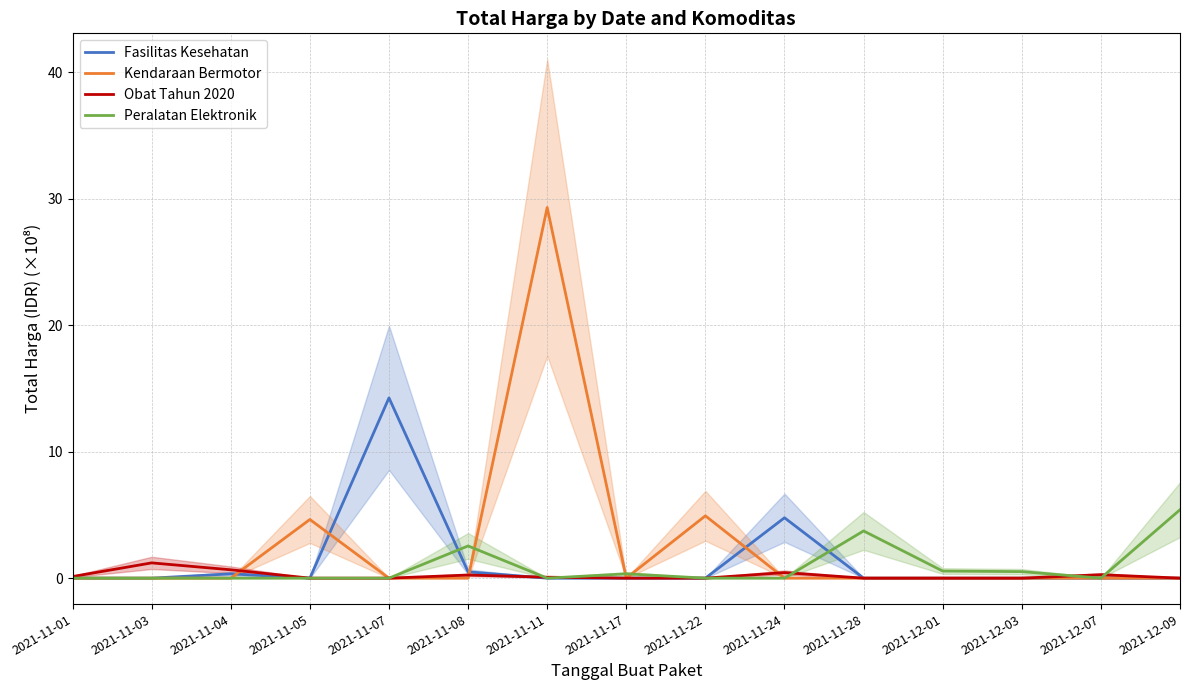

What is the average value of the Peralatan Elektronik series?

0.9